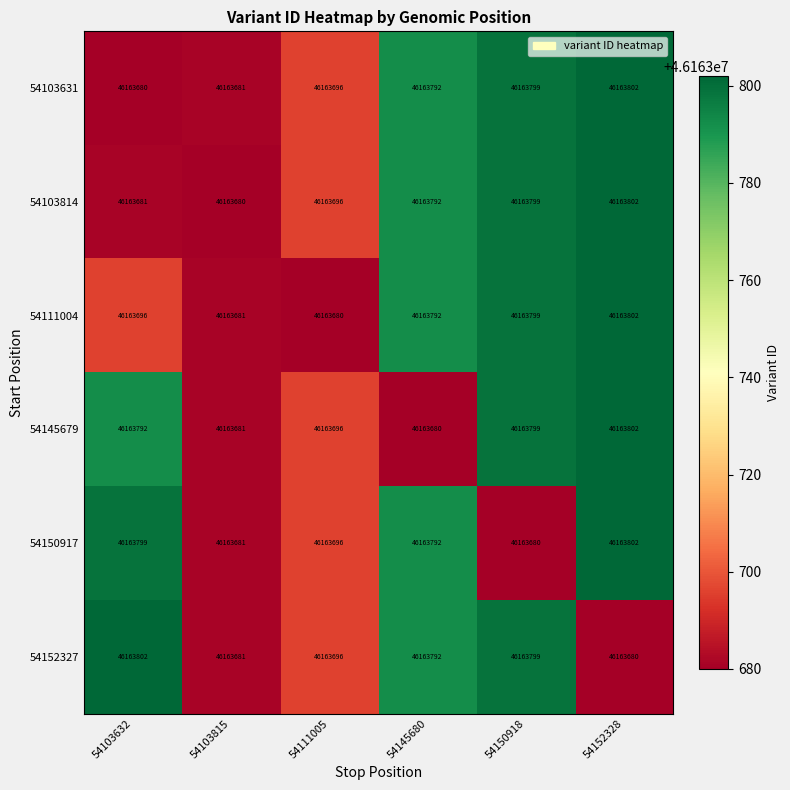

List the labels in order of 54103814 value, largest first.

54152328, 54150918, 54145680, 54111005, 54103632, 54103815